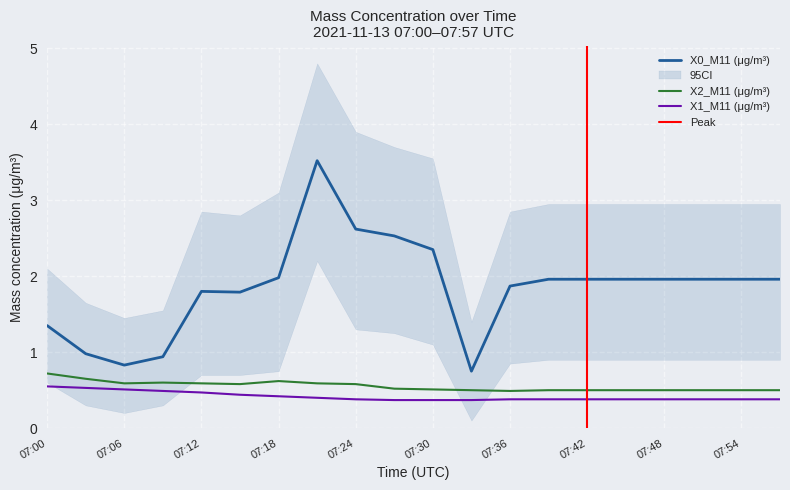

In X2_M11 (μg/m³), how many points are higher than both neighbors (excluding endpoints)?

2